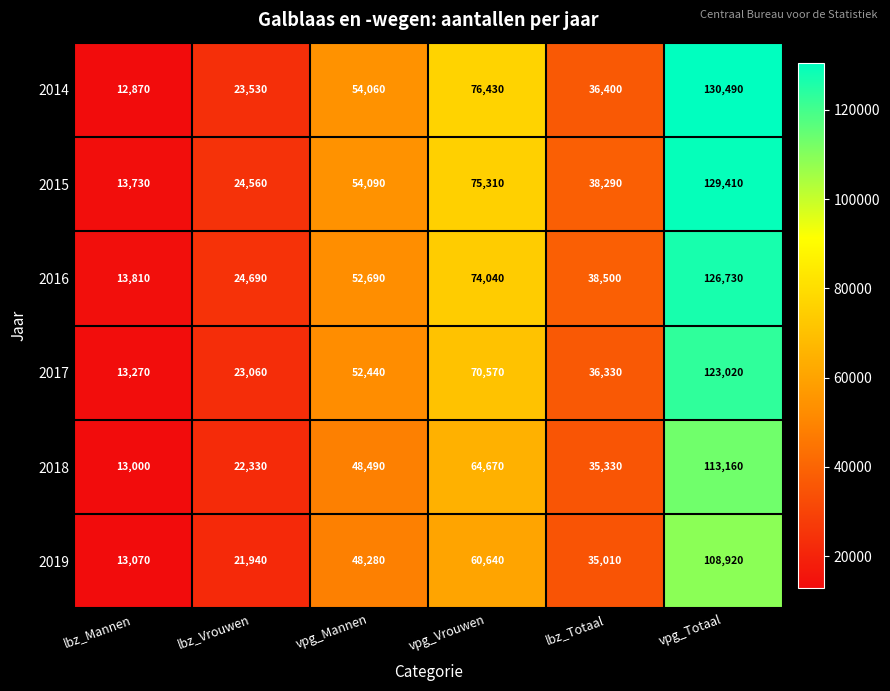

Which series has the widest spread of values?

2014